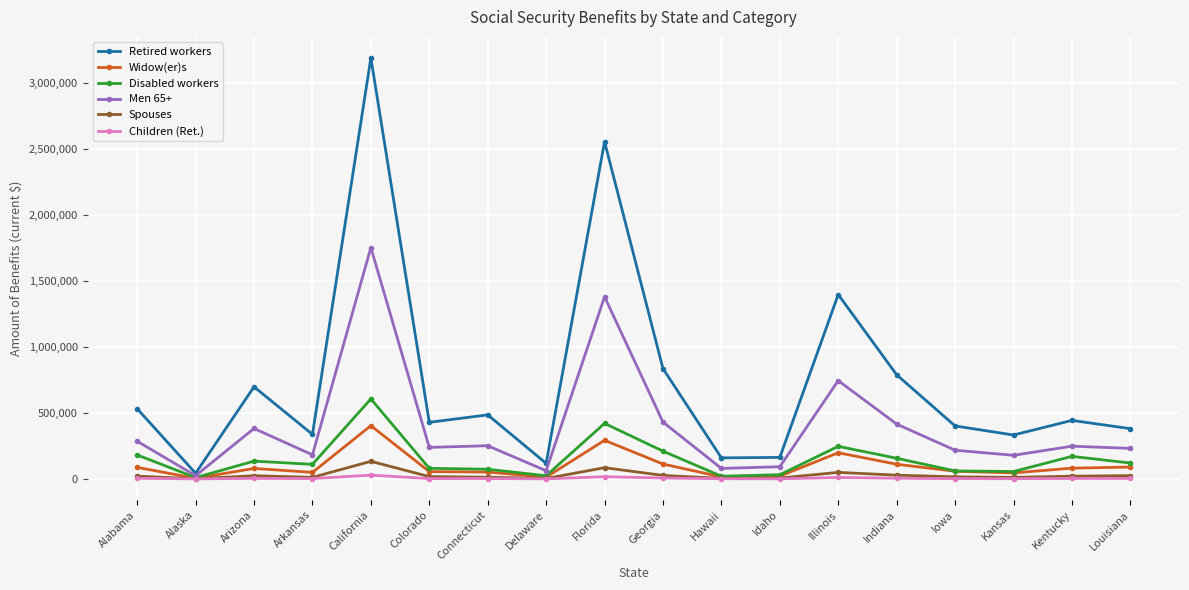

How many distinct data groups are displayed?

6